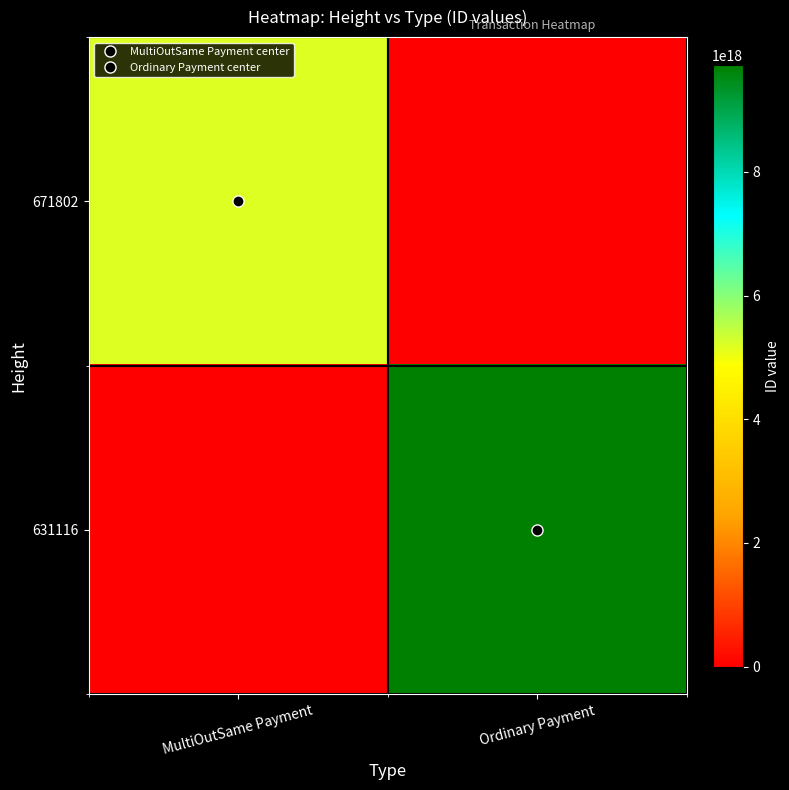

Rank the series at MultiOutSame Payment from lowest to highest value.

631116, 671802